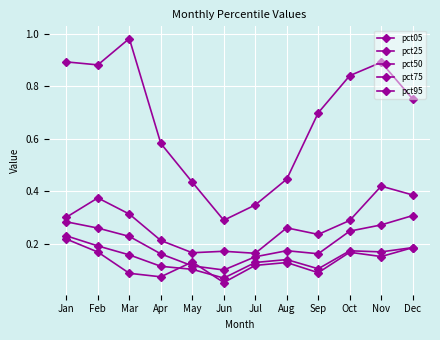

What is the difference between the maximum and minimum values in the pct75 series?

0.3